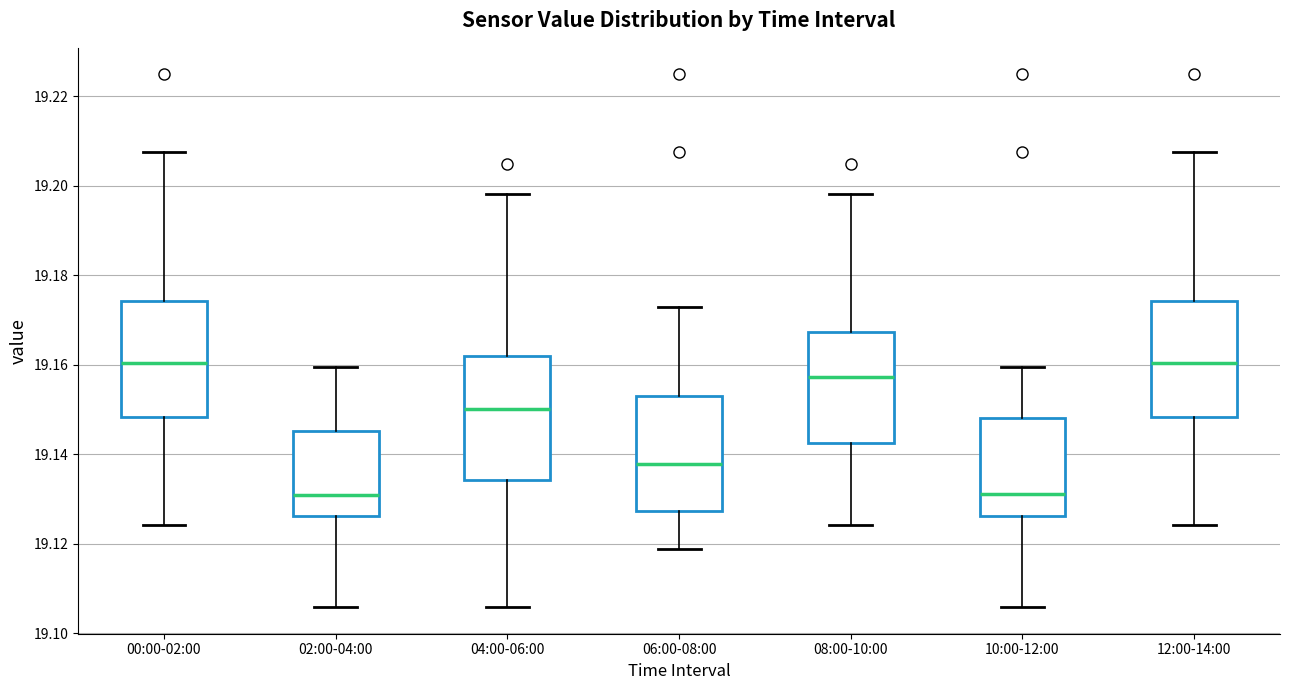

Reading left to right, transcribe this box plot: for each box, give where its median line is, the range the box spans, and where its two whiskers end, as read against the y-axis. The values are not printed on the chart, so give them approximately, as read against the axis.

00:00-02:00: median 19.160, box 19.148 to 19.174, whiskers 19.124 to 19.208
02:00-04:00: median 19.130, box 19.126 to 19.146, whiskers 19.106 to 19.160
04:00-06:00: median 19.150, box 19.134 to 19.162, whiskers 19.106 to 19.198
06:00-08:00: median 19.138, box 19.128 to 19.154, whiskers 19.118 to 19.172
08:00-10:00: median 19.158, box 19.142 to 19.168, whiskers 19.124 to 19.198
10:00-12:00: median 19.132, box 19.126 to 19.148, whiskers 19.106 to 19.160
12:00-14:00: median 19.160, box 19.148 to 19.174, whiskers 19.124 to 19.208